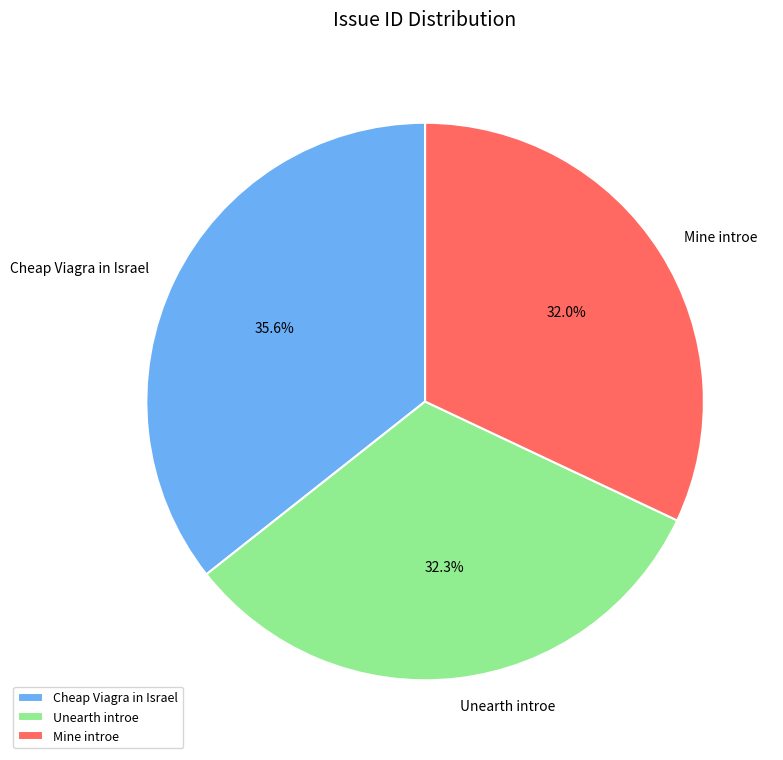

Does Unearth introe account for over 50% of the chart?

No